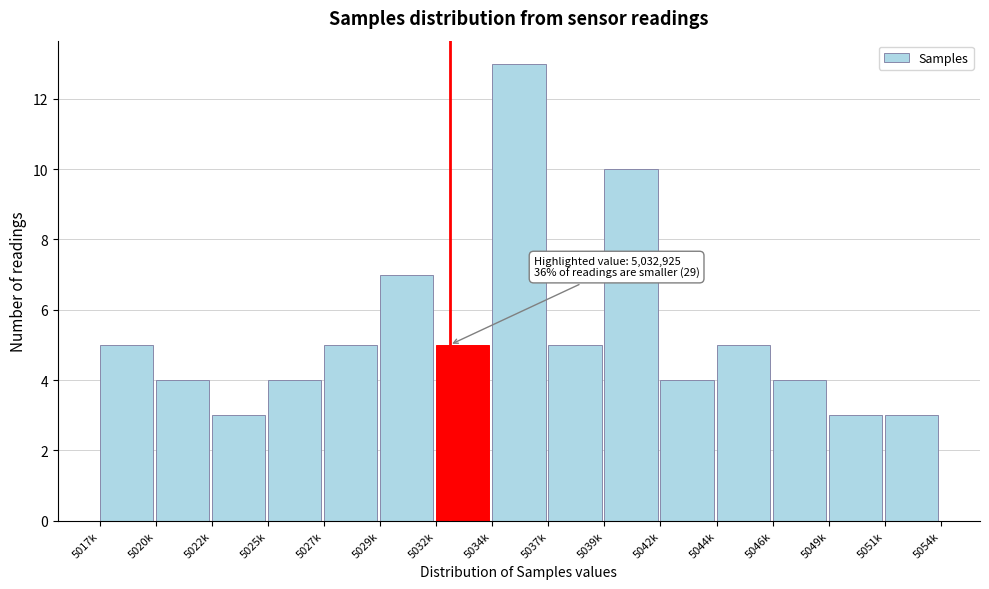

Reading left to right, what are all the values shown in this chart?

5	4	3	4	5	7	5	13	5	10	4	5	4	3	3